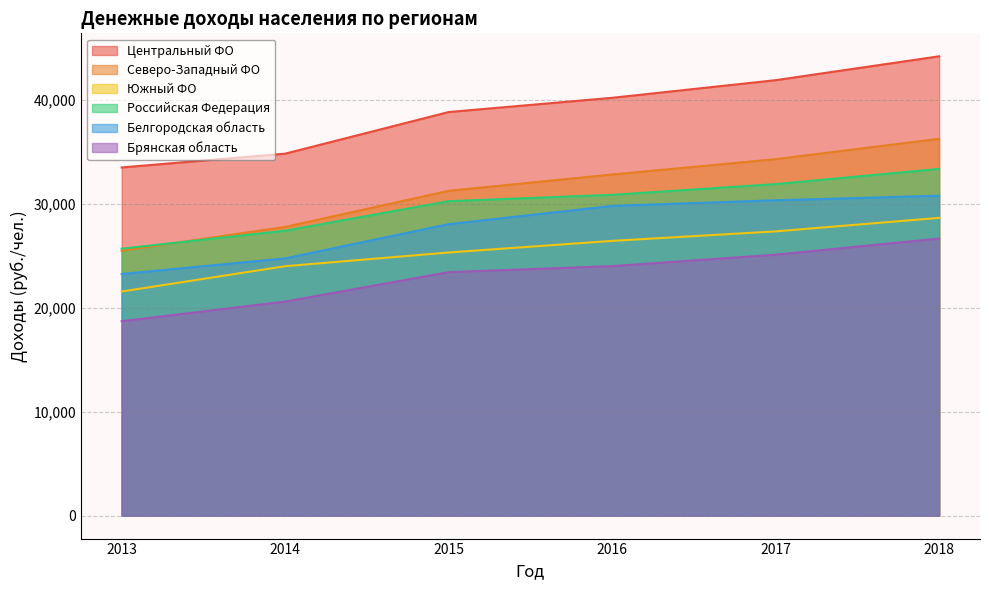

Which series has the largest range (max minus min)?

Северо-Западный ФО